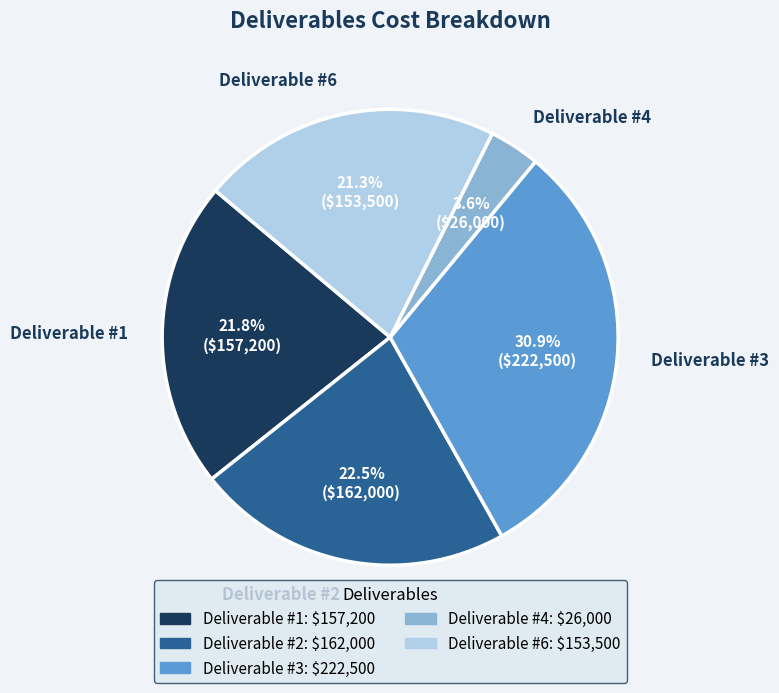

Rank the categories by value from highest to lowest.

Deliverable #3, Deliverable #2, Deliverable #1, Deliverable #6, Deliverable #4